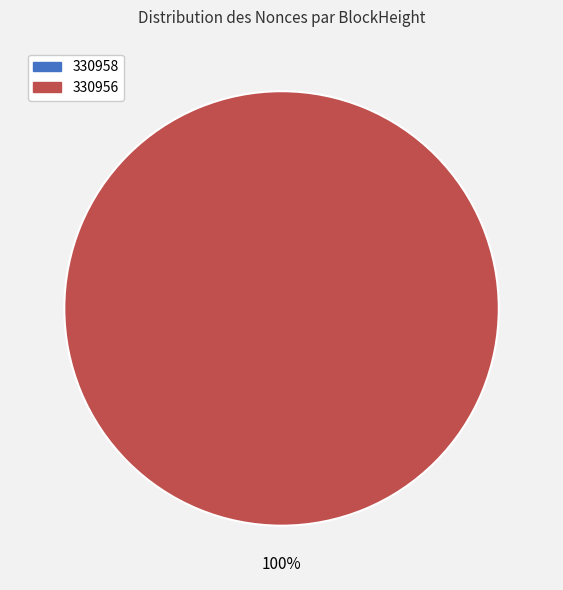

To the nearest percent, what is the combined percentage of 330958 and 330956?

100%